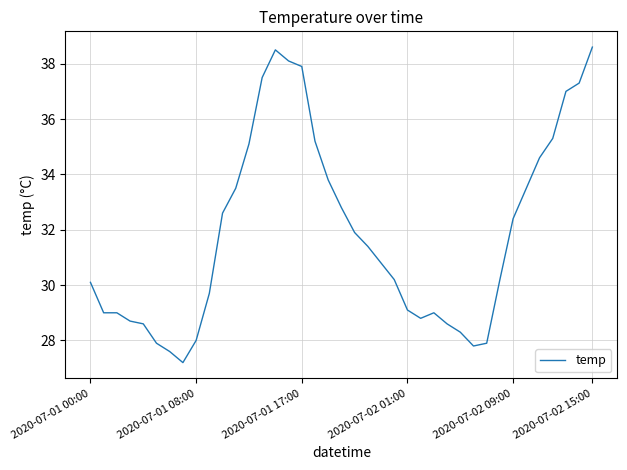

What is the smallest value displayed?

27.2